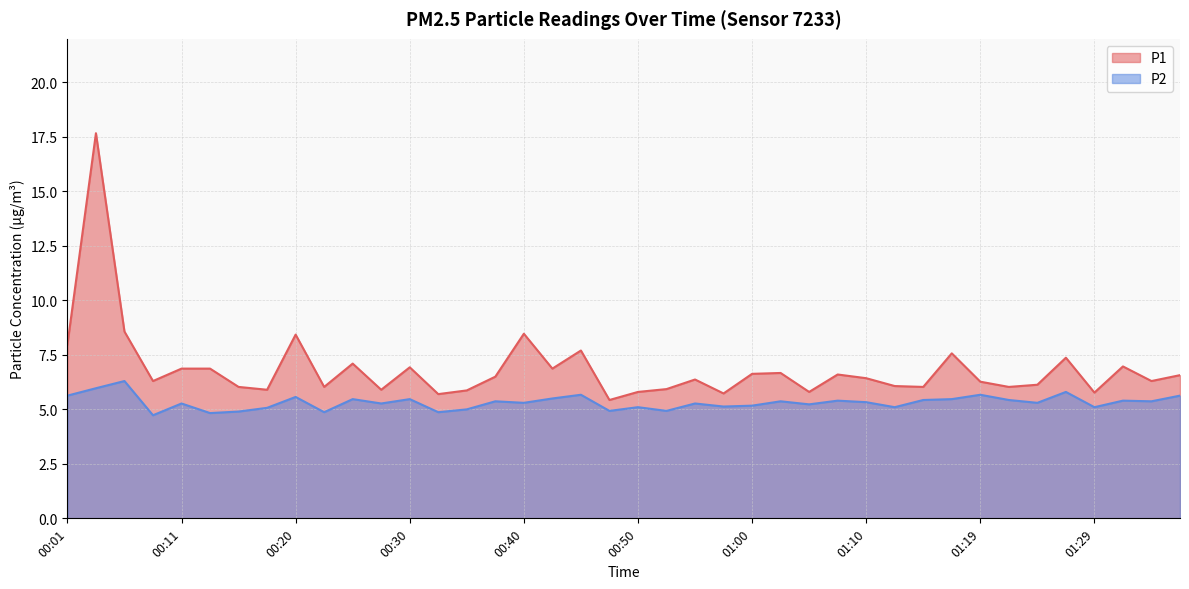

True or false: P1 and P2 cross at least once.

False